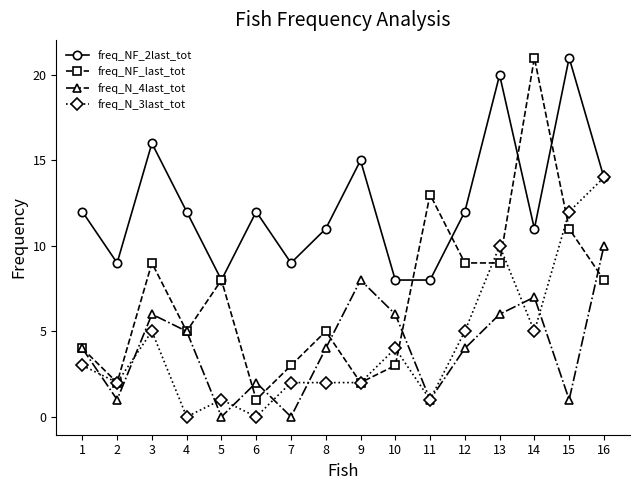

Is it true that freq_N_4last_tot equals 4 at 1?

True